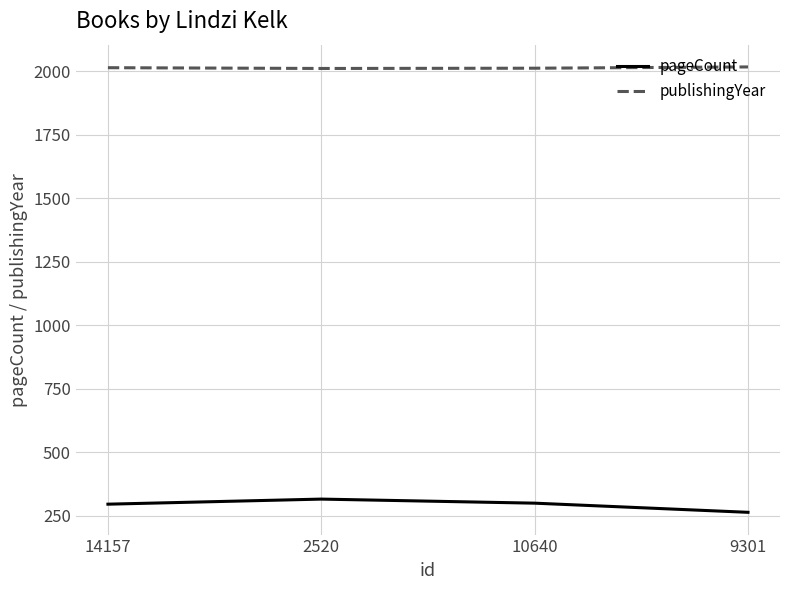

Is it true that pageCount equals 199 at 10640?

False